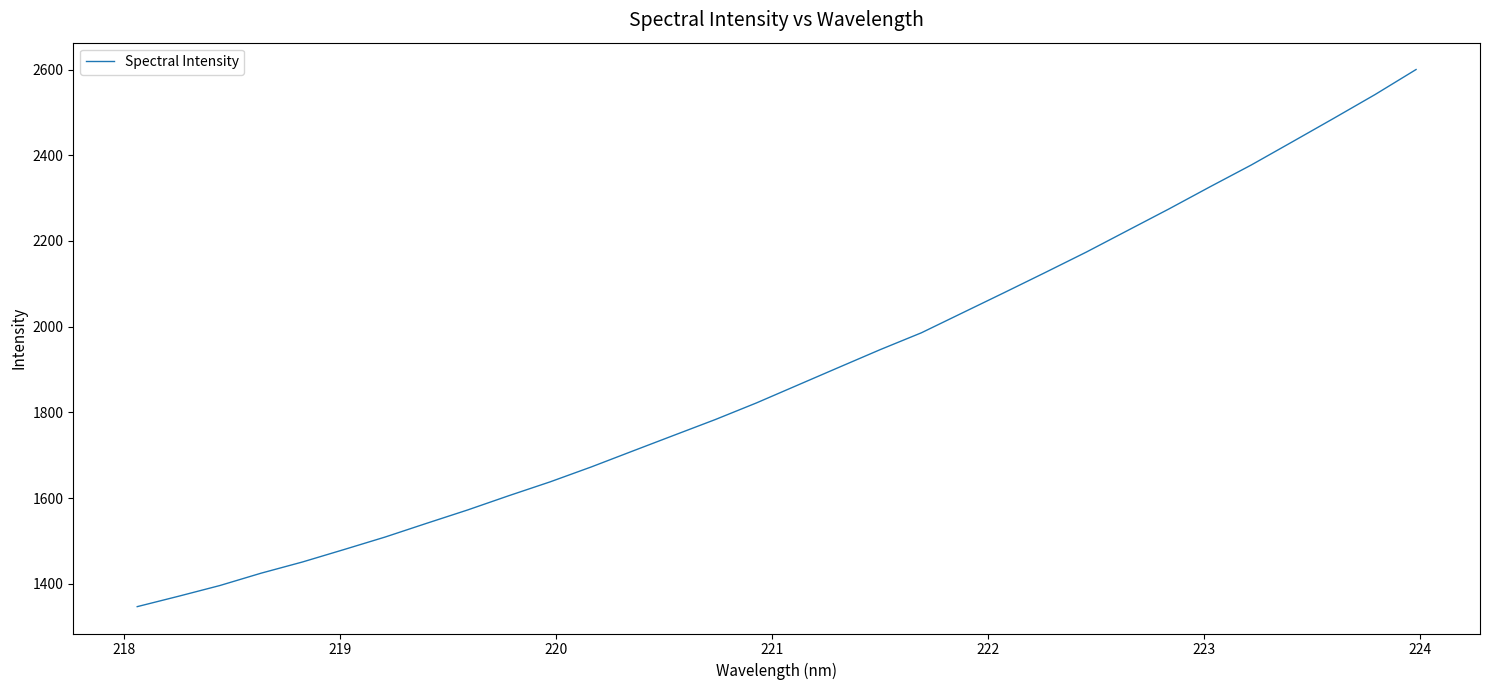

What is the smallest value displayed?

1346.9